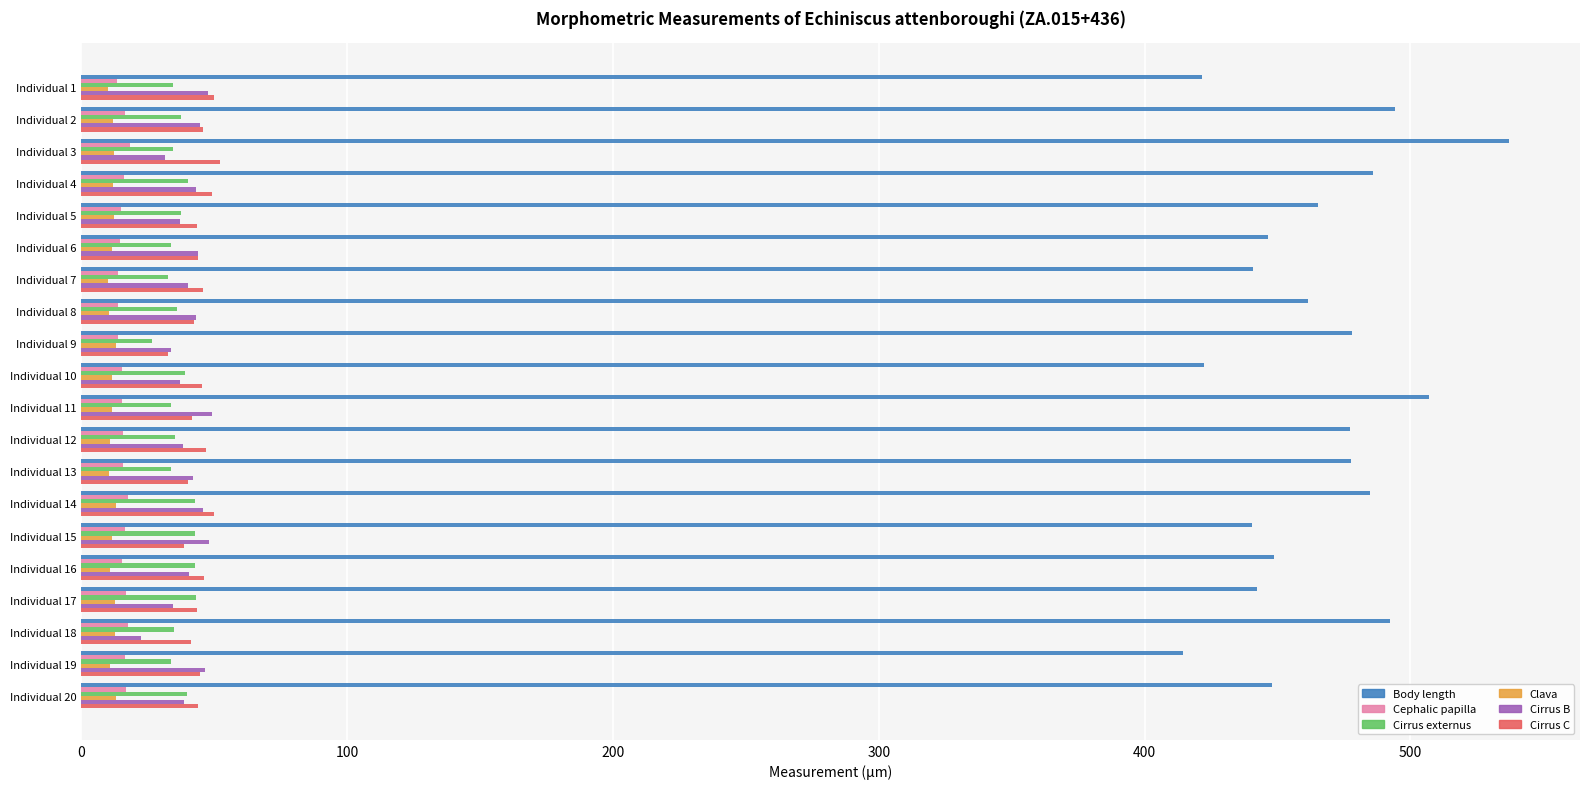

What are all the series names shown in the legend?

Body length, Cephalic papilla, Cirrus externus, Clava, Cirrus B, Cirrus C